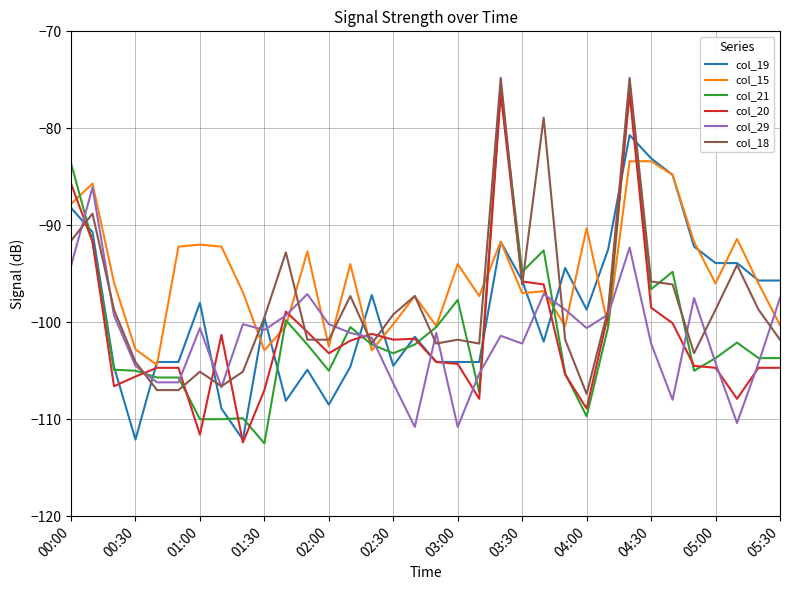

Does the chart have visible grid lines?

Yes